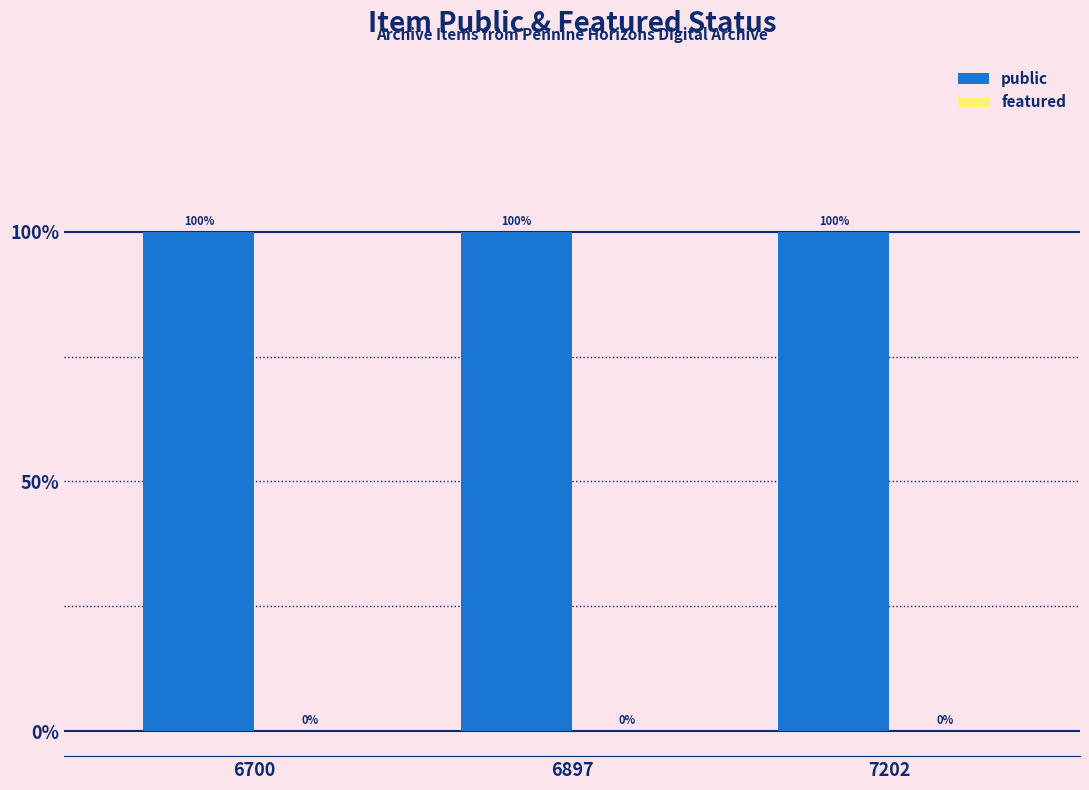

Rank the categories by public value from lowest to highest.

6700, 6897, 7202